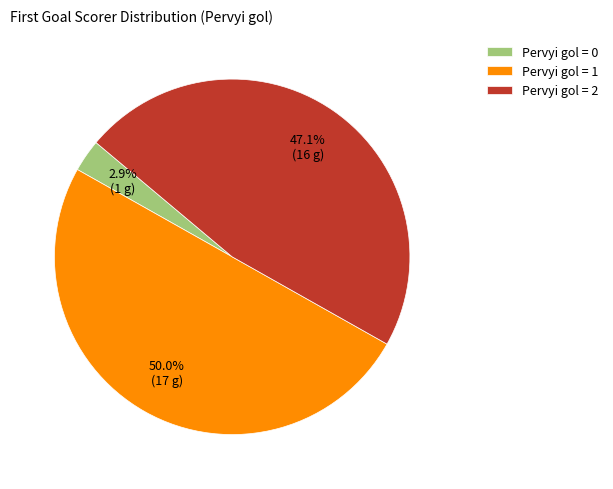

What percentage is the Pervyi gol = 1 slice, to the nearest percent?

50%